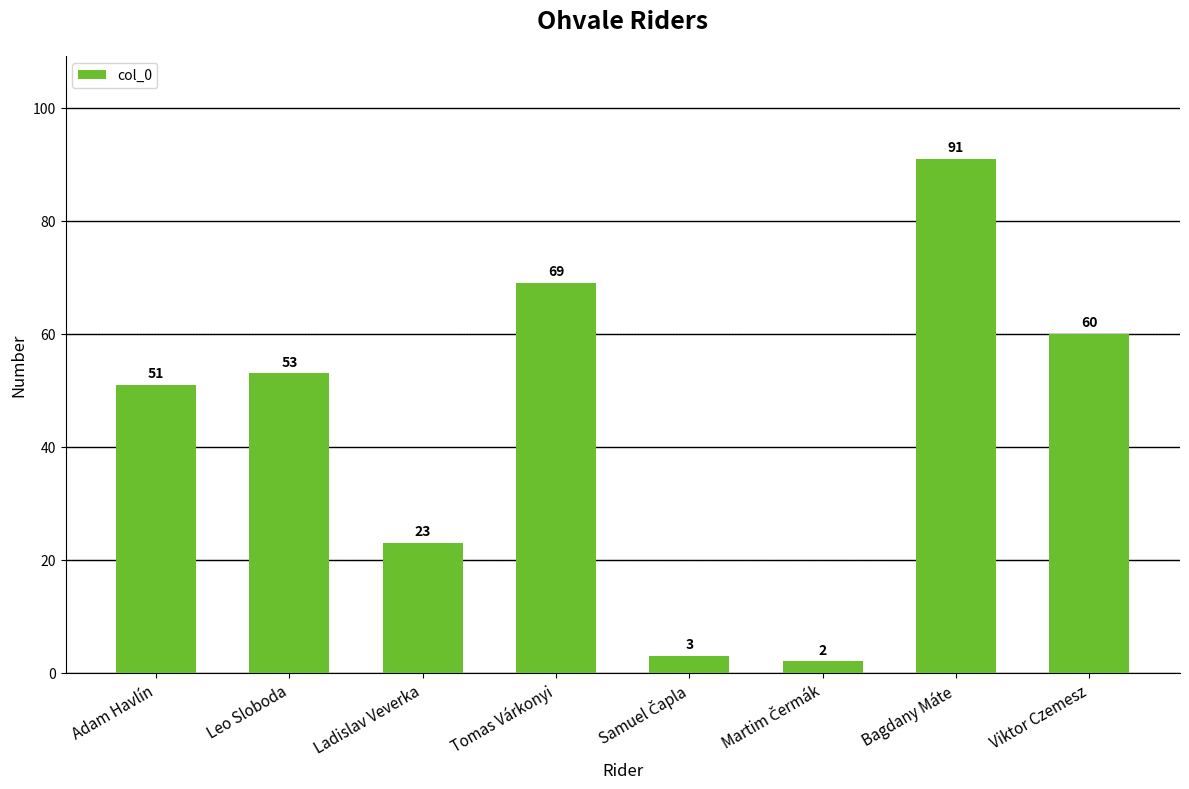

True or false: the data shows 91 at Leo Sloboda.

False